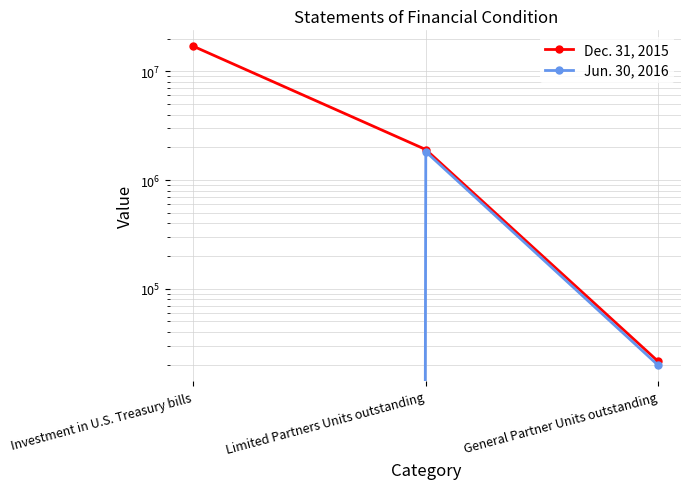

List the series in order of their overall mean, highest first.

Dec. 31, 2015, Jun. 30, 2016